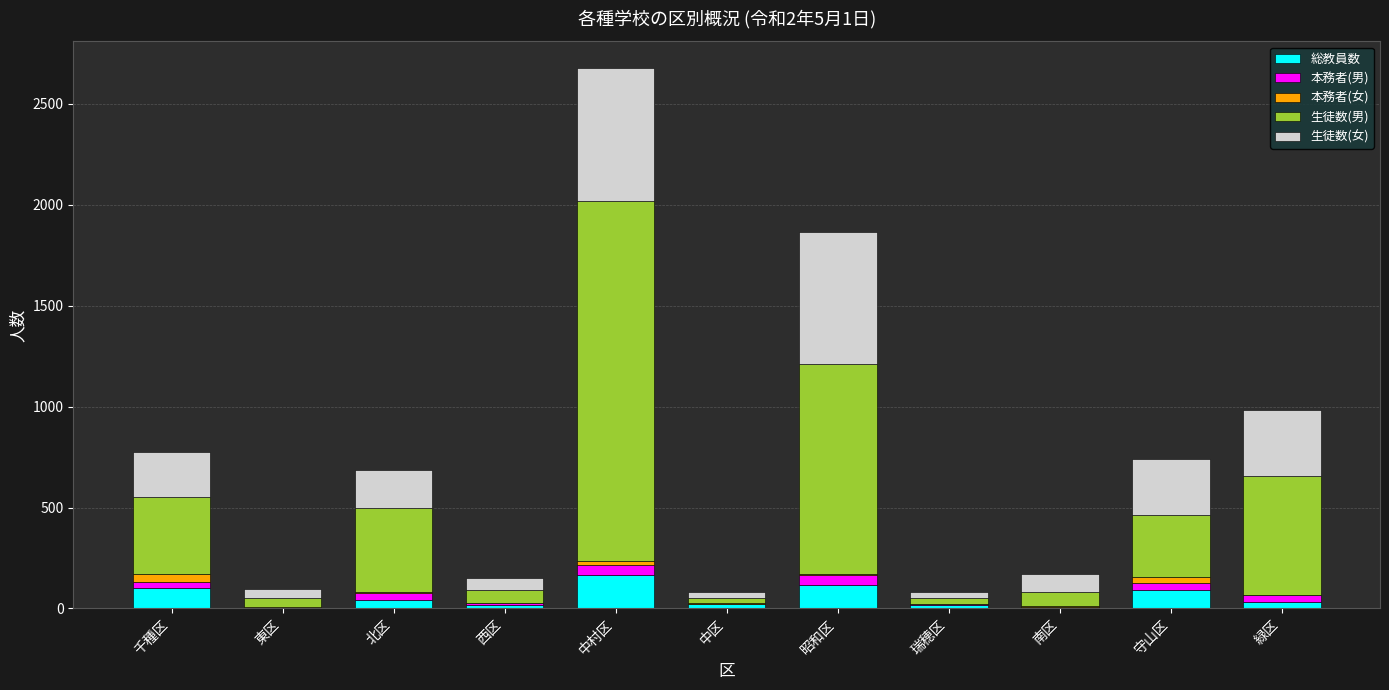

What is the total value across all series at 守山区?

738